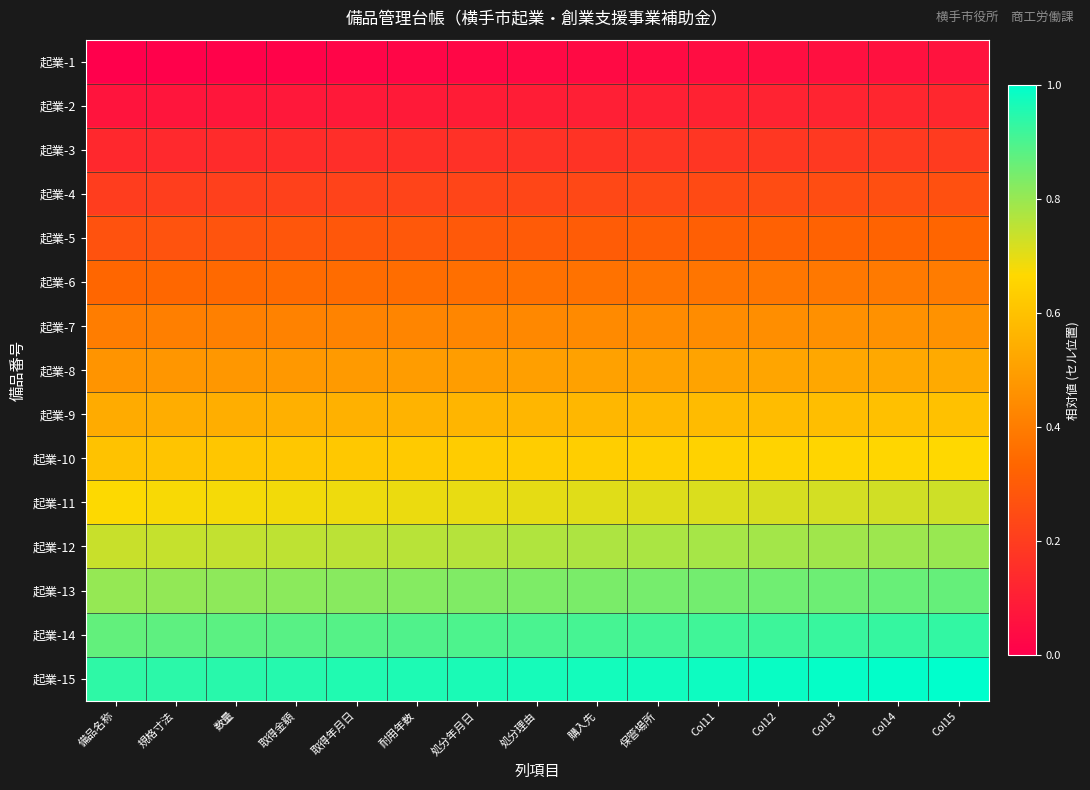

At which category is the sum across all series the highest?

Col15